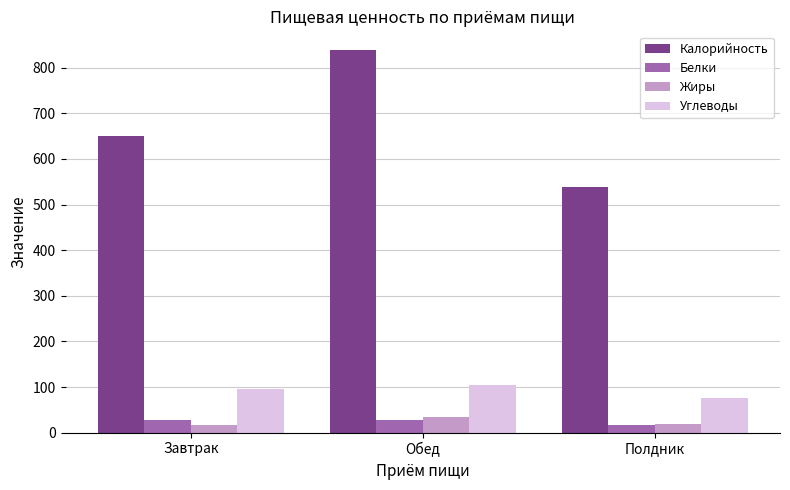

The value of Жиры at Обед is 35.0. True or false?

True